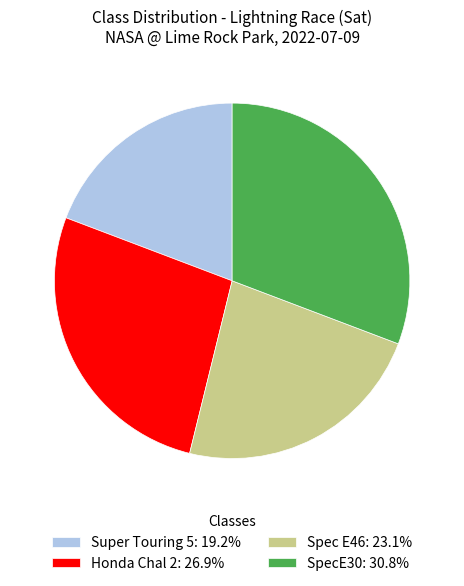

Do SpecE30: 30.8% and Honda Chal 2: 26.9% together represent more than half of the pie?

Yes